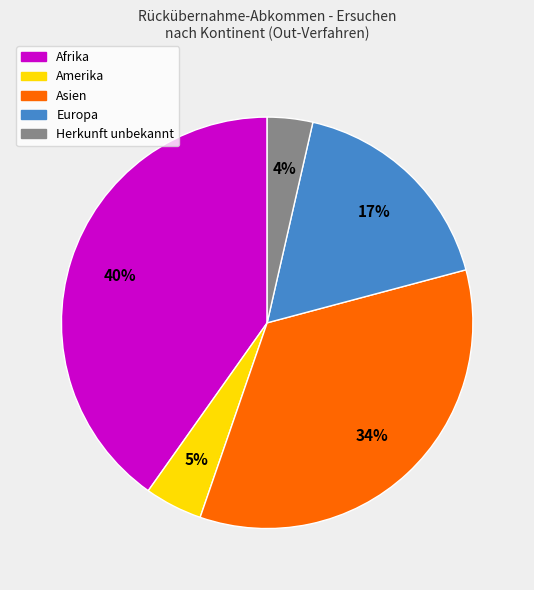

To the nearest percent, what portion does Afrika represent?

40%